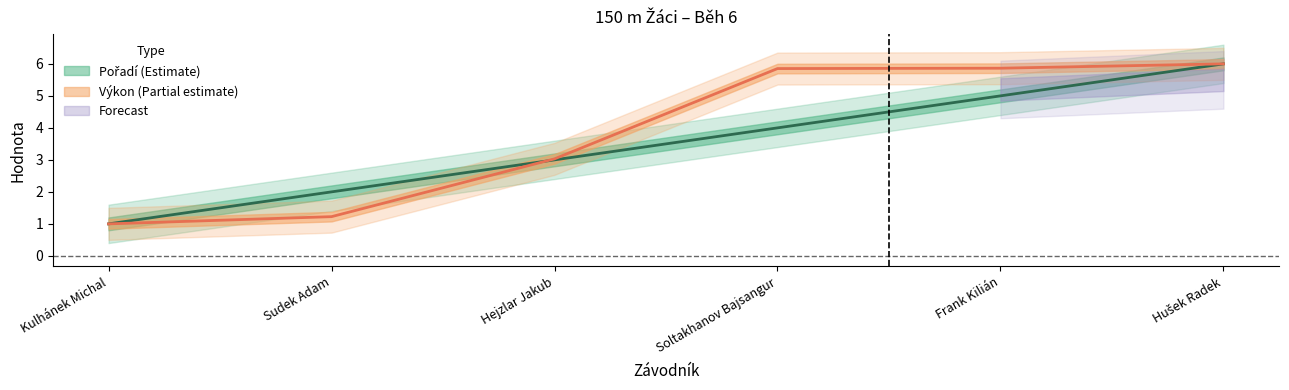

Which series ends up on top after the final intersection of Pořadí and Výkon?

Výkon